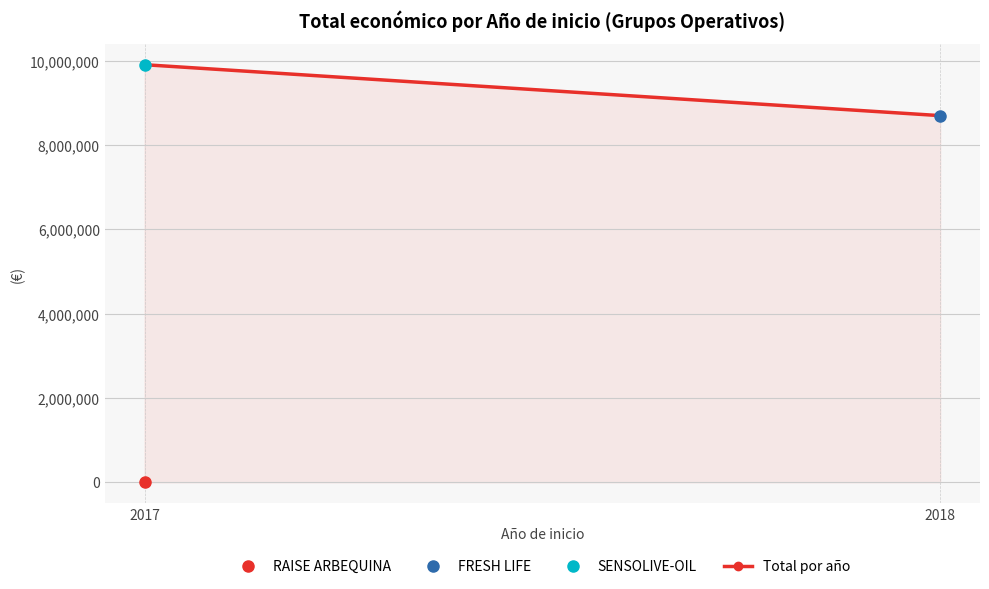

List the labels in order of value, largest first.

2017, 2018